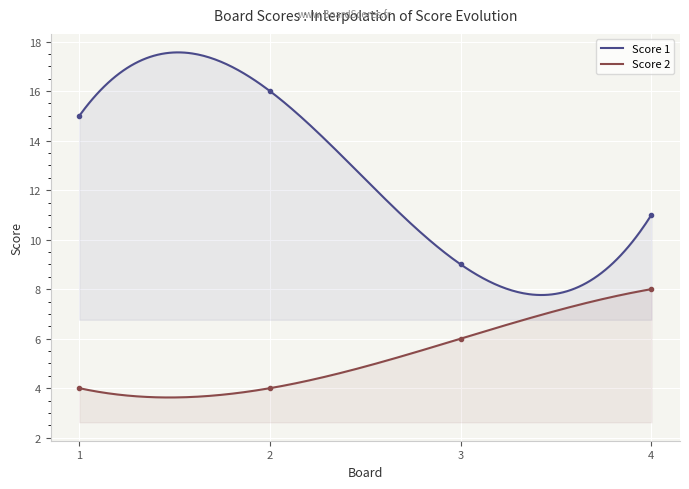

Rank the series by their maximum value, from highest to lowest.

Score 1, Score 2